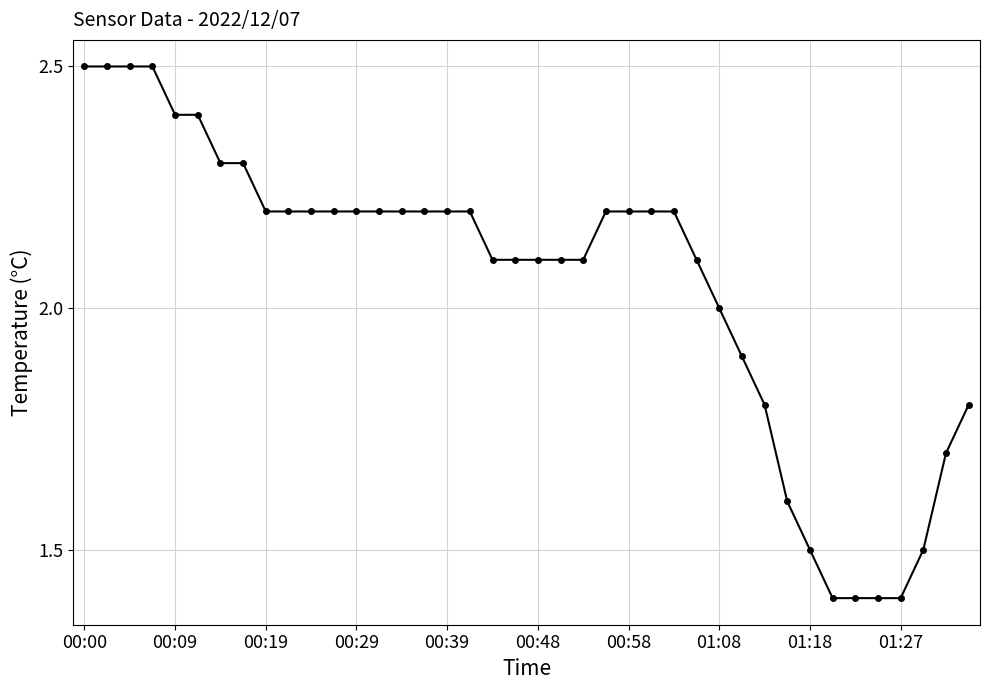

What is the greatest value displayed?

2.5